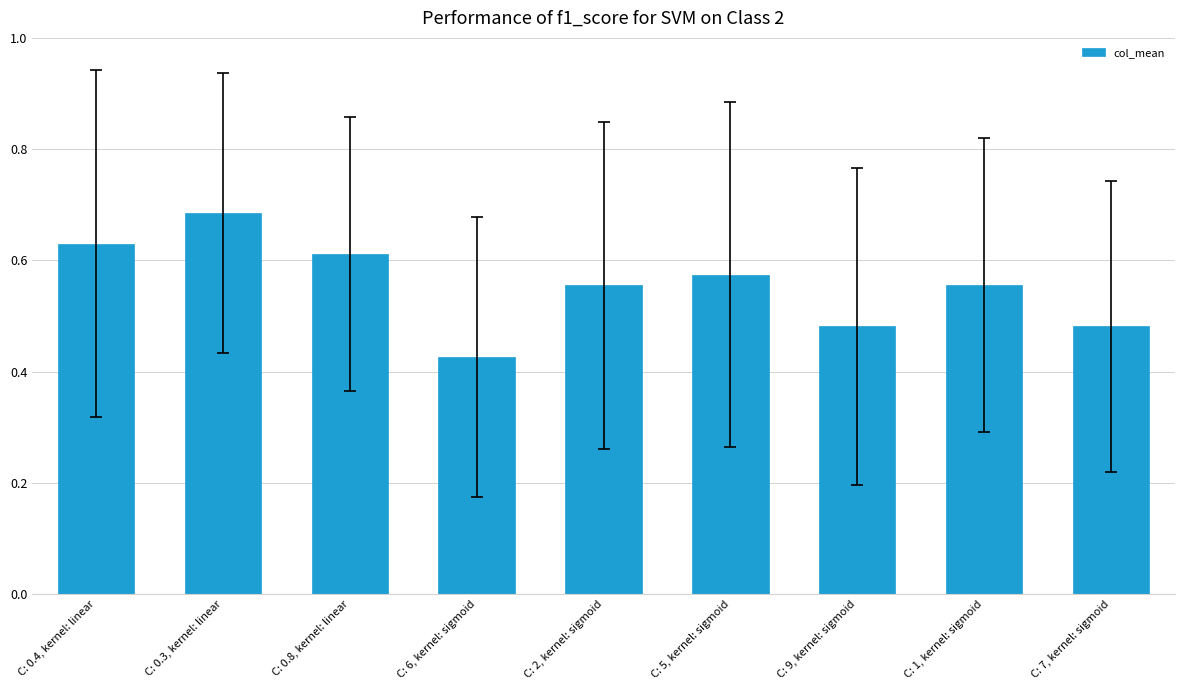

Are the bars horizontal?

No